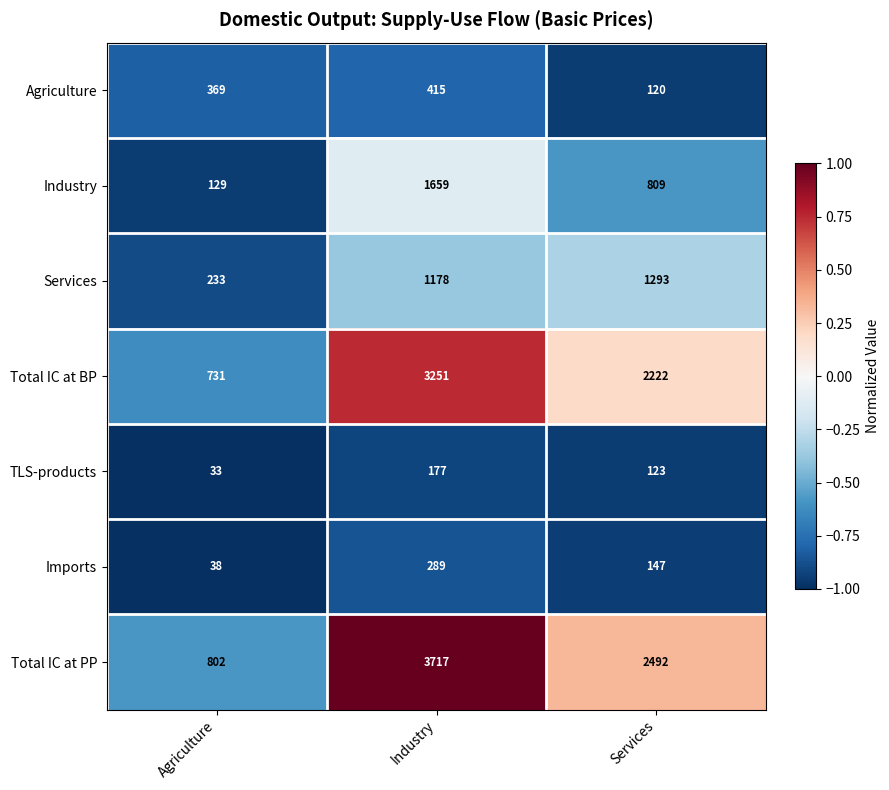

What is the total value across all series at Agriculture?

2335